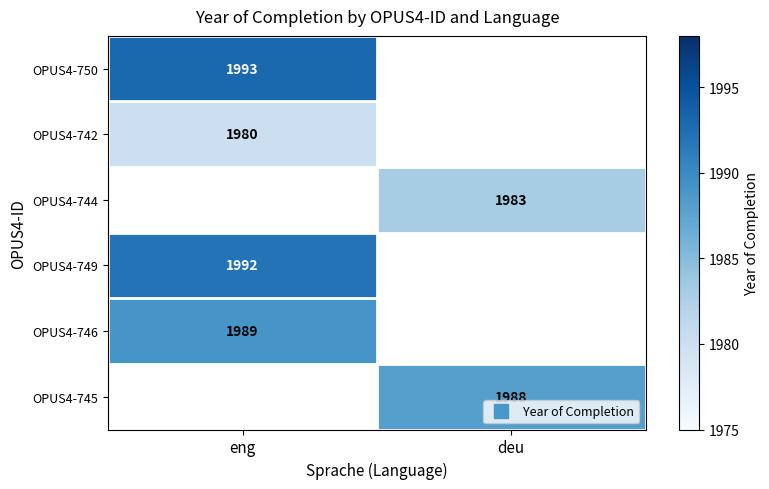

What value does the OPUS4-745 series have at deu?

1988.0